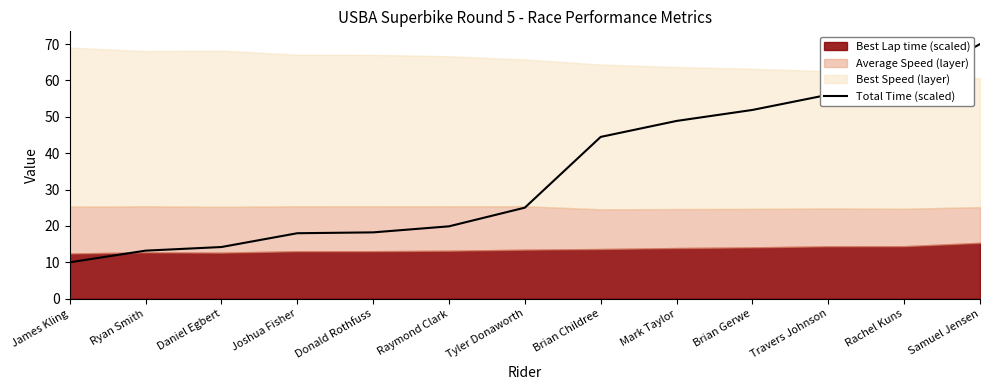

At which category does the chart reach its minimum across all series?

James Kling